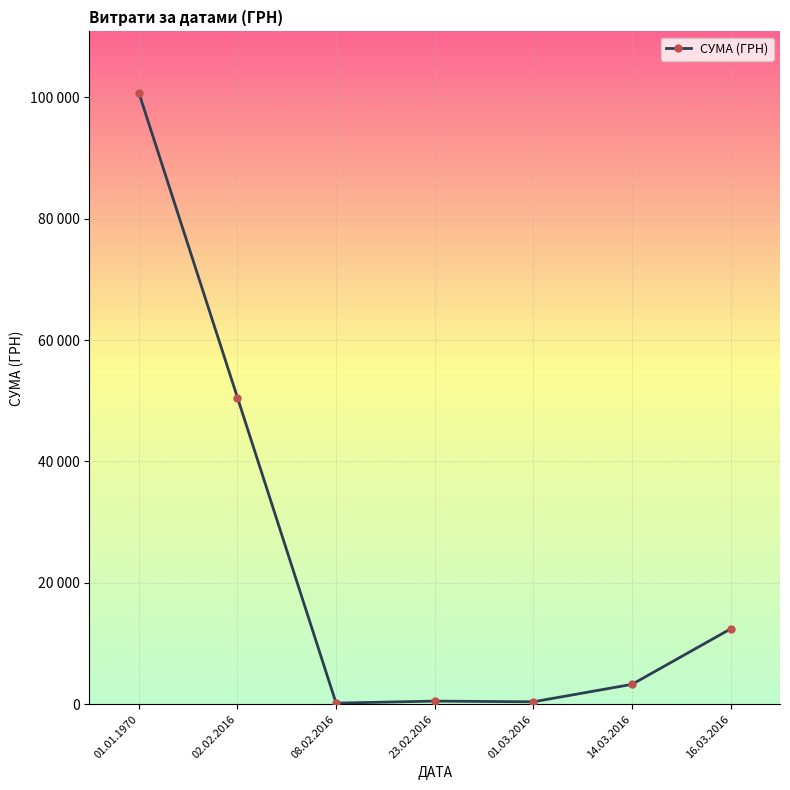

Rank the categories by value from highest to lowest.

01.01.1970, 02.02.2016, 16.03.2016, 14.03.2016, 23.02.2016, 01.03.2016, 08.02.2016